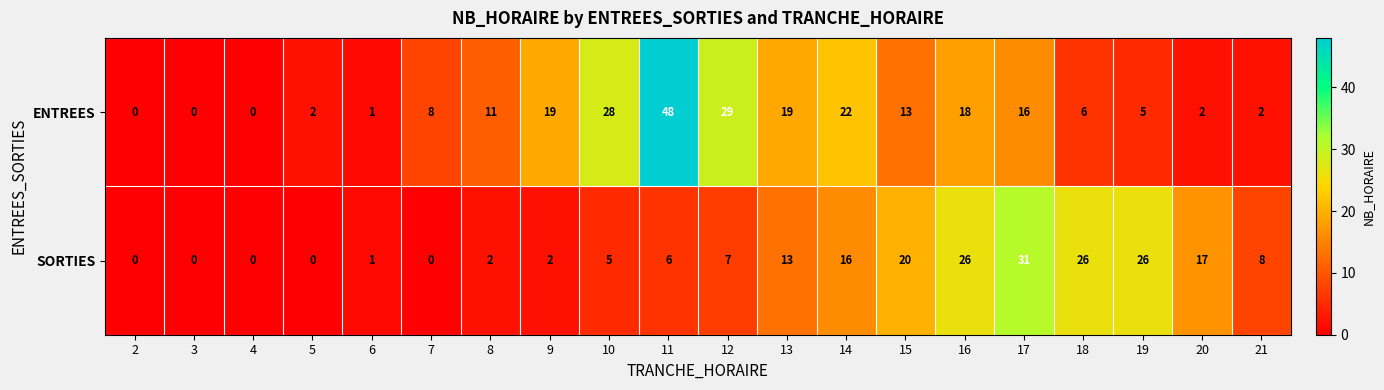

At which category is the sum across all series the highest?

11